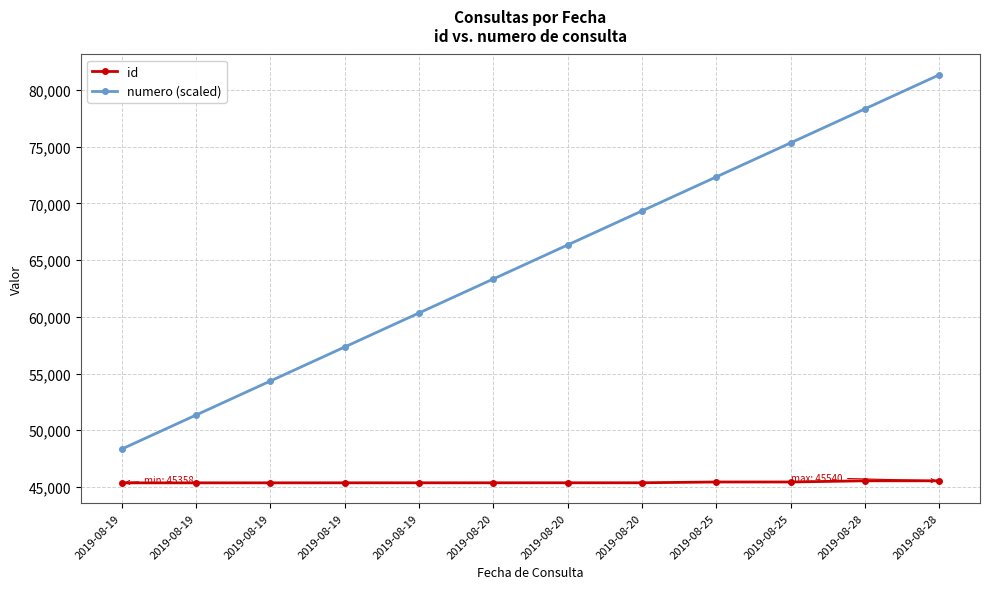

What is the average value of the id series?

45403